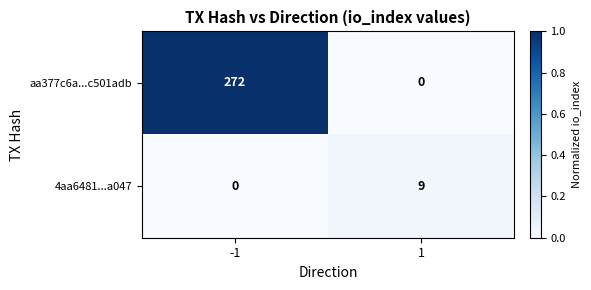

What is the difference between the maximum and minimum values in the 4aa6481...a047 series?

9